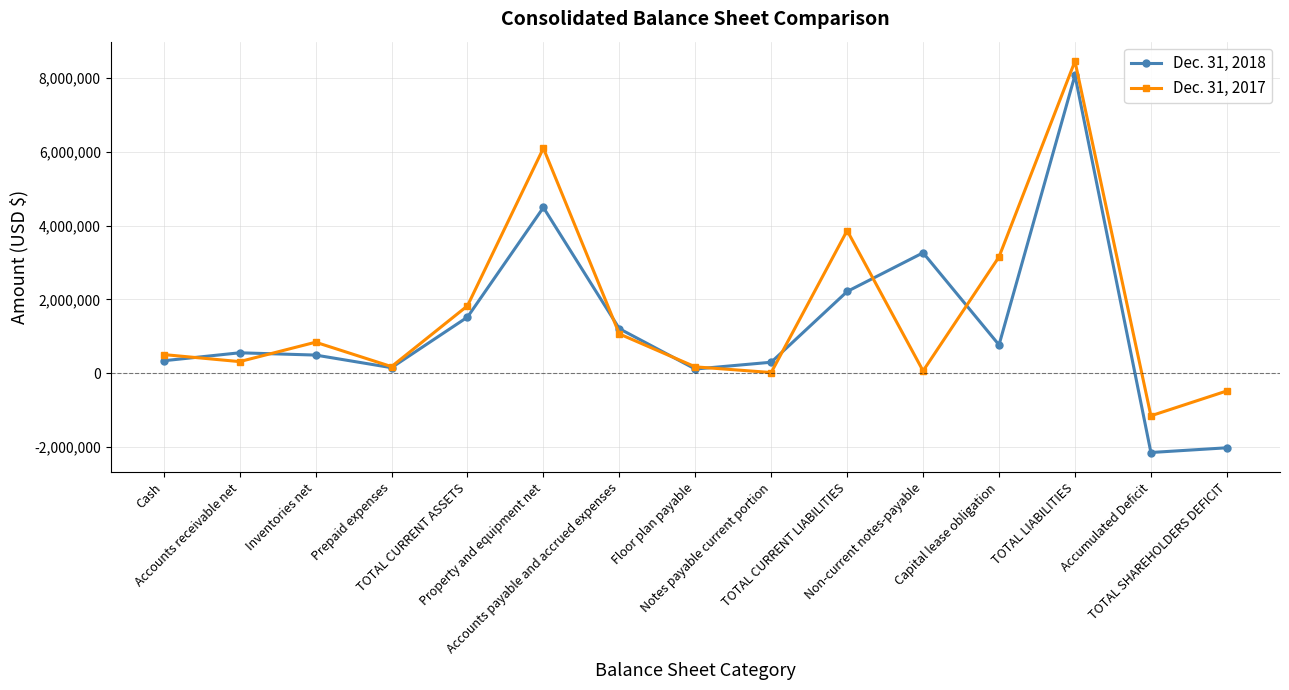

Does the chart have visible grid lines?

Yes